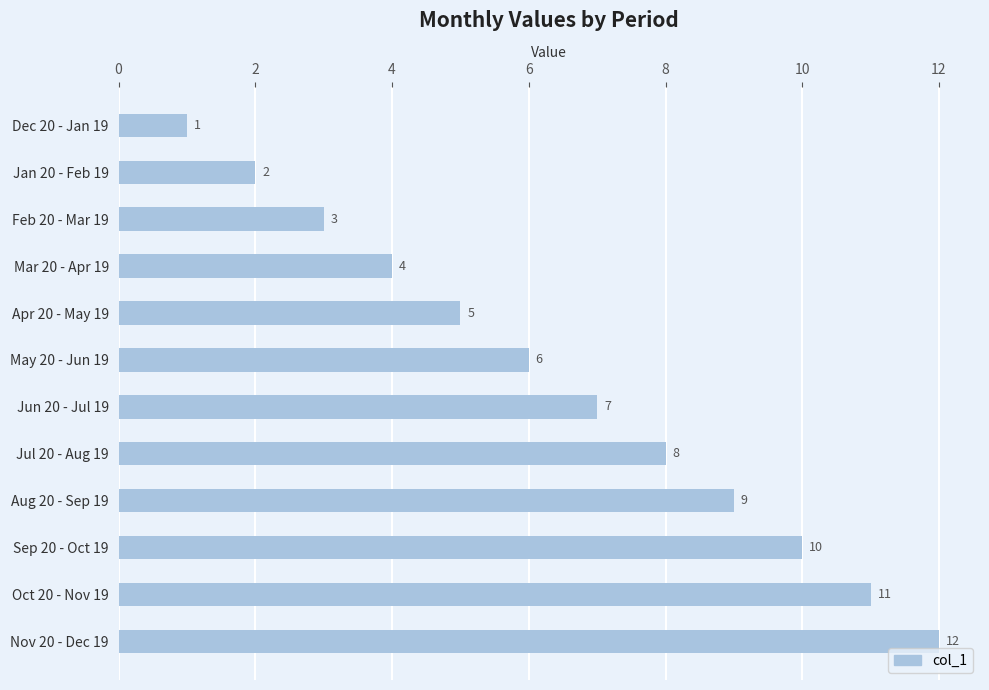

How many distinct data groups are displayed?

1